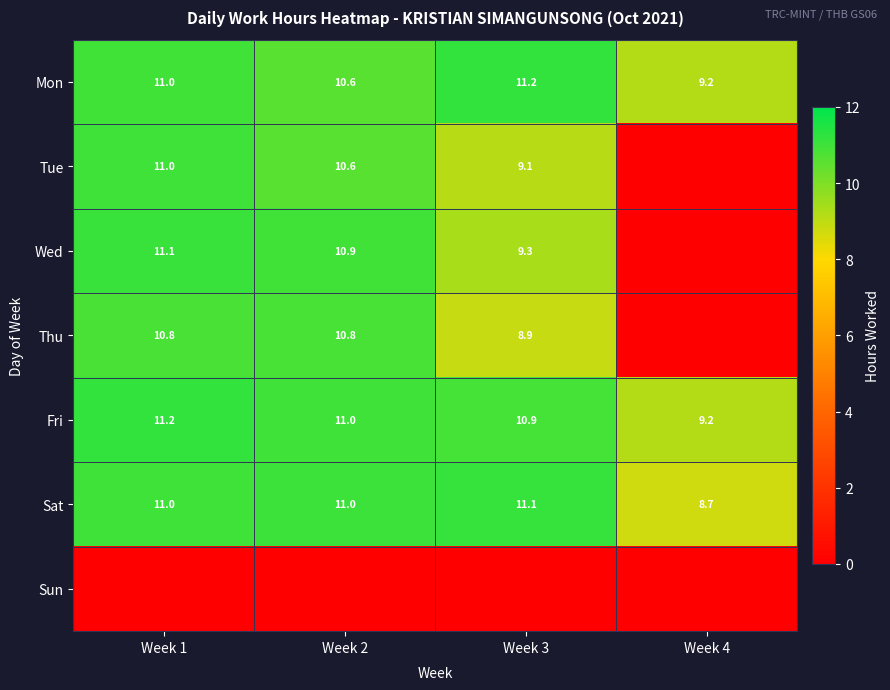

What is the approximate value of Fri at Week 1?

11.2